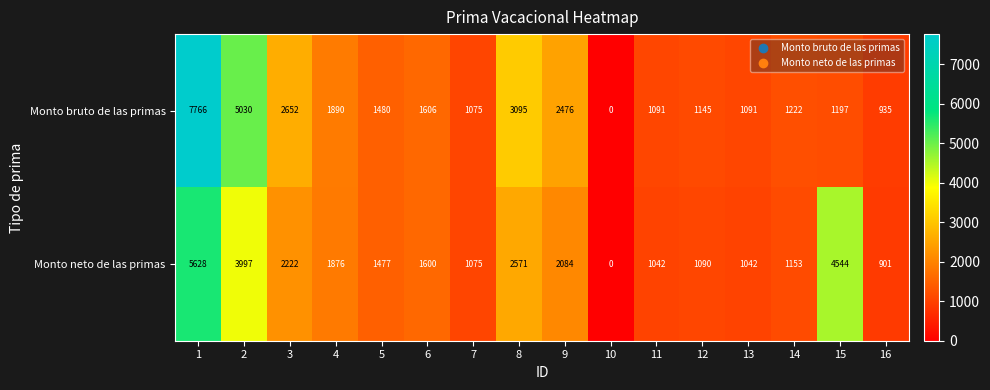

Which series has the largest range (max minus min)?

Monto bruto de las primas